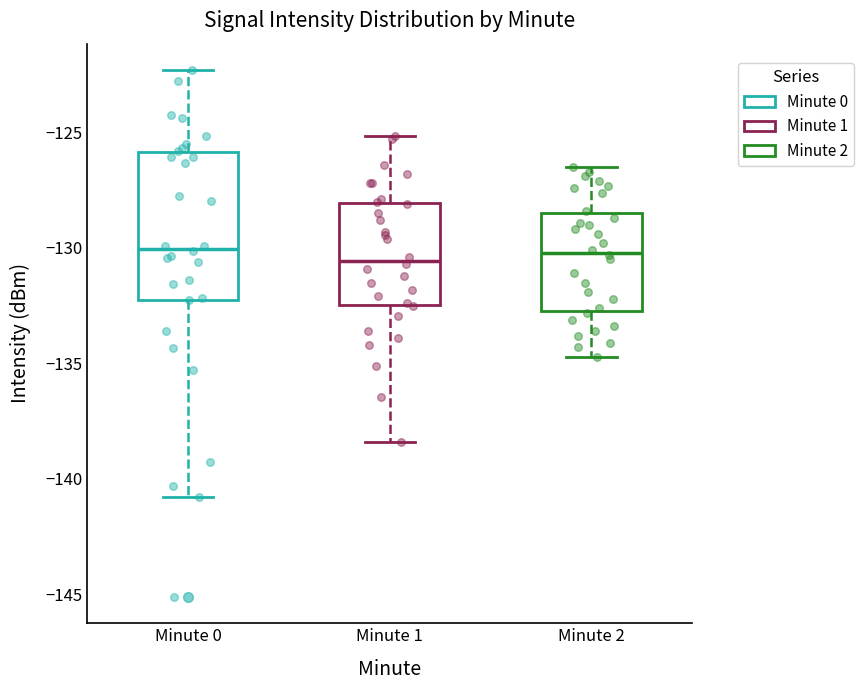

Reading left to right, transcribe this box plot: for each box, give where its median line is, the range the box spans, and where its two whiskers end, as read against the y-axis. The values are not printed on the chart, so give them approximately, as read against the axis.

Minute 0: median -130.0, box -132.0 to -126.0, whiskers -141.0 to -122.5
Minute 1: median -130.5, box -132.5 to -128.0, whiskers -138.5 to -125.0
Minute 2: median -130.0, box -132.5 to -128.5, whiskers -134.5 to -126.5